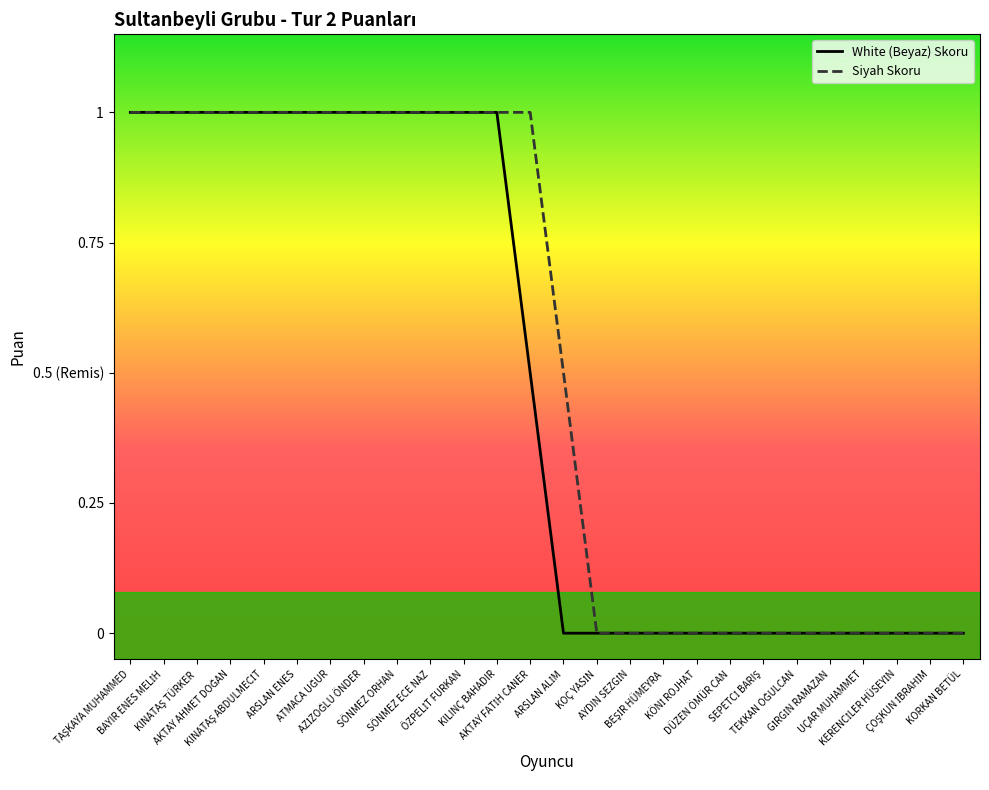

How many White (Beyaz) Skoru values are between 0 and 1?

26